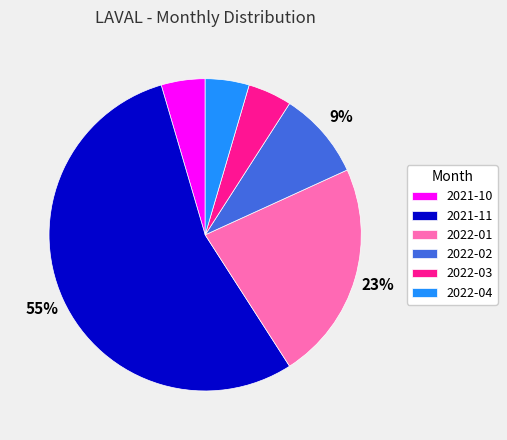

How many slices are in this pie chart?

6